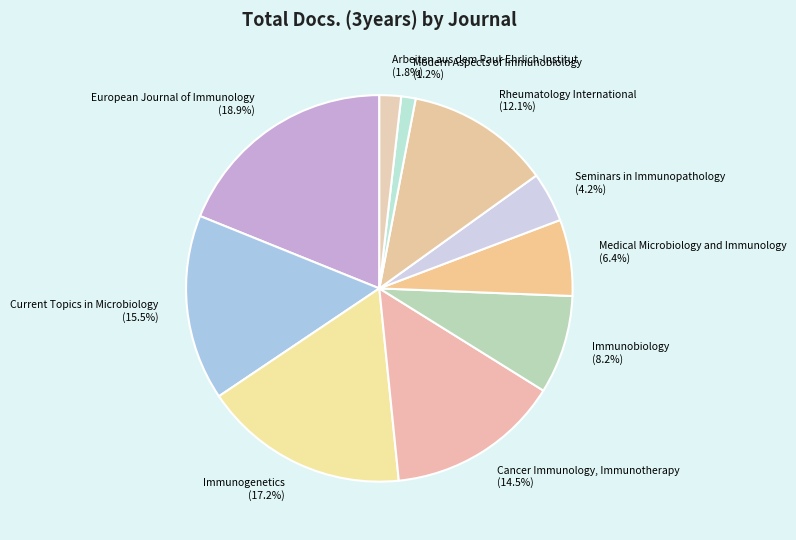

Do Arbeiten aus dem Paul-Ehrlich-Institut and Immunogenetics together represent more than half of the pie?

No